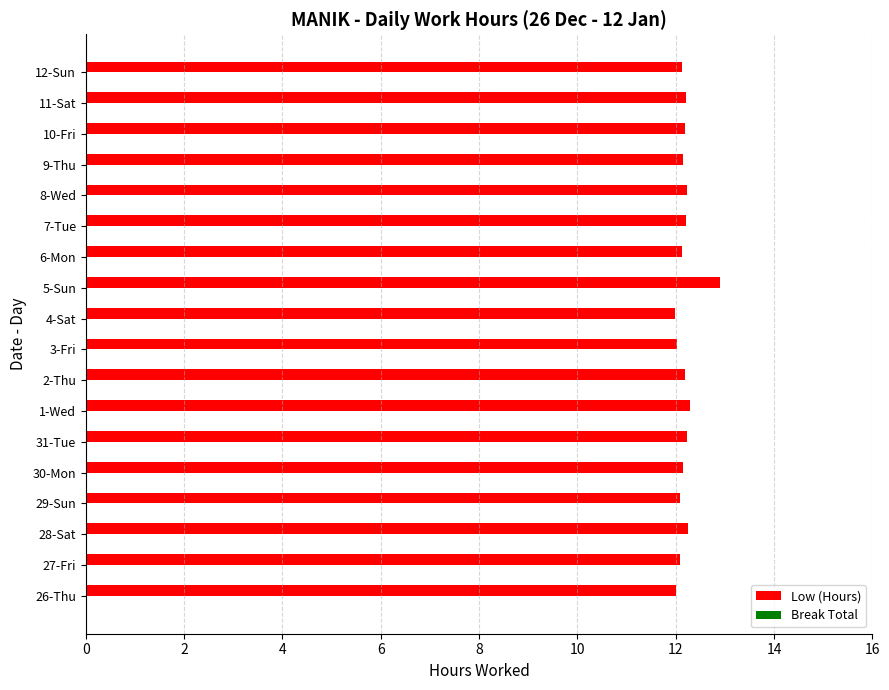

What is the ratio of the value at 11-Sat to the value at 31-Tue?

1.0